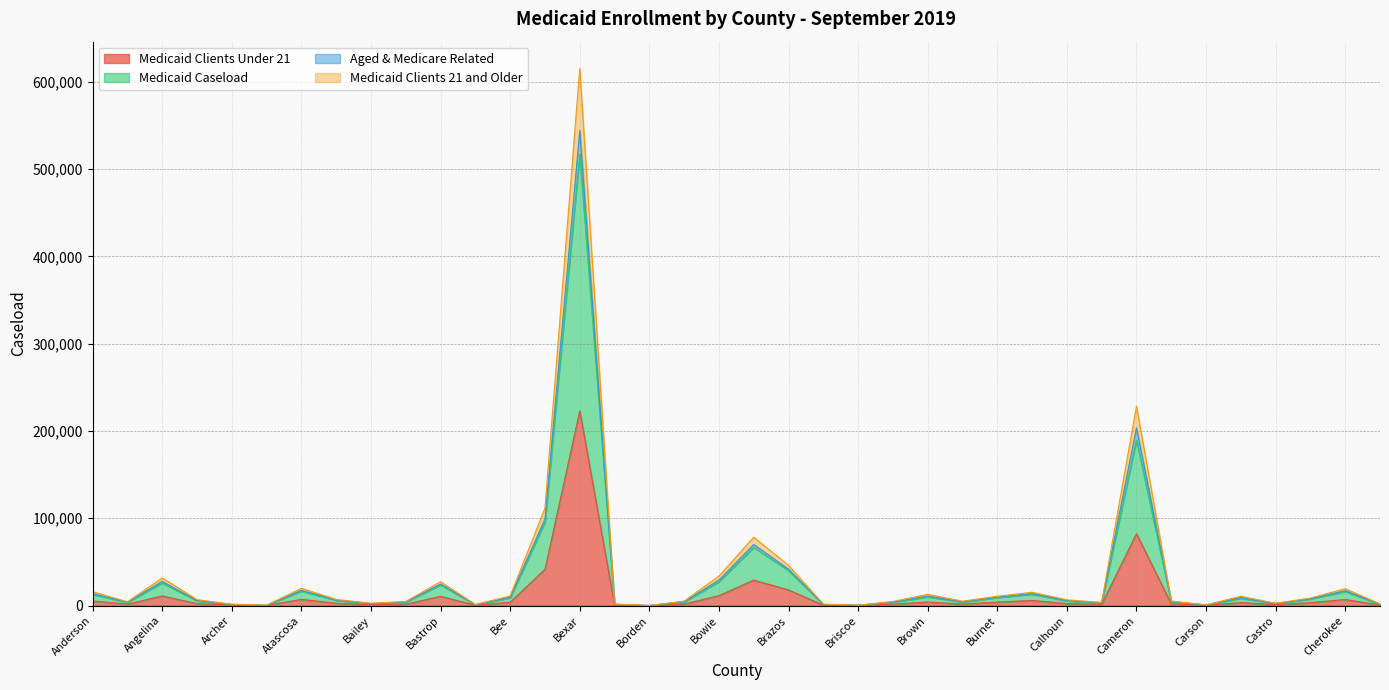

What is the highest value of the Aged & Medicare Related series?

544130